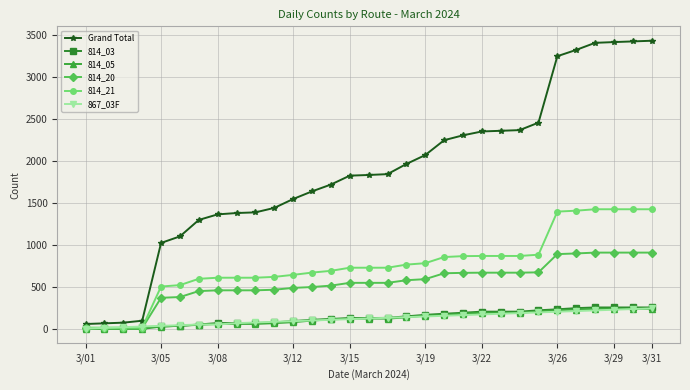

After their last crossing, which series has the higher values: 814_03 or 814_20?

814_20